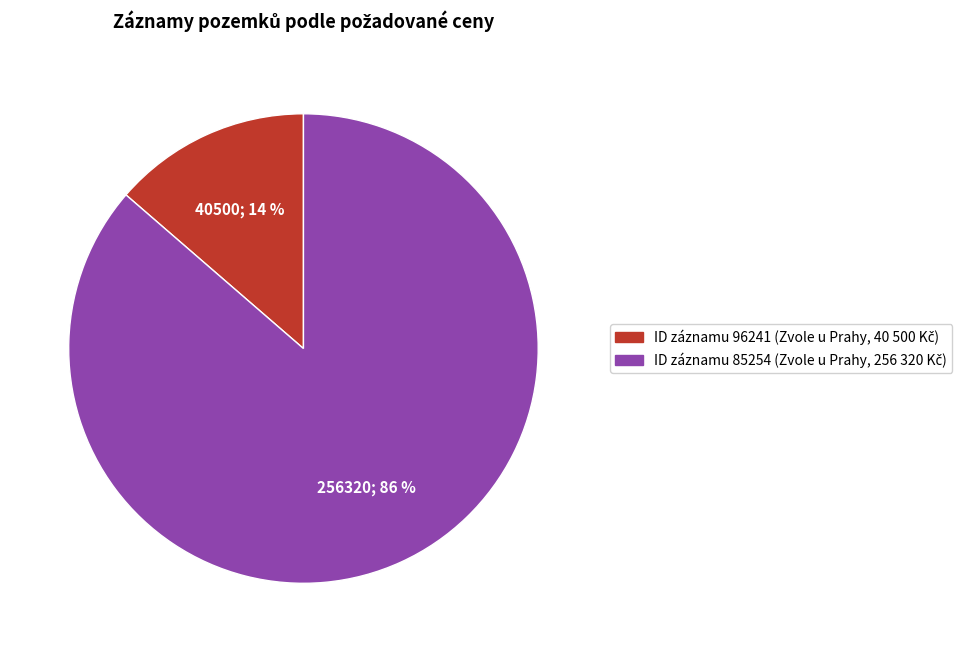

To the nearest percent, what is the average slice percentage?

50%